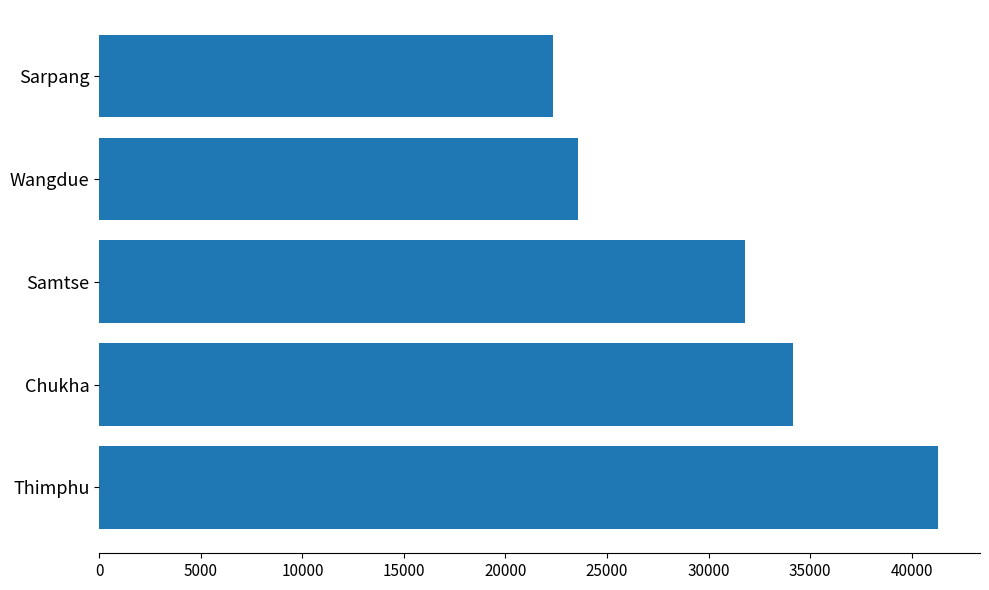

Are the bars horizontal?

Yes